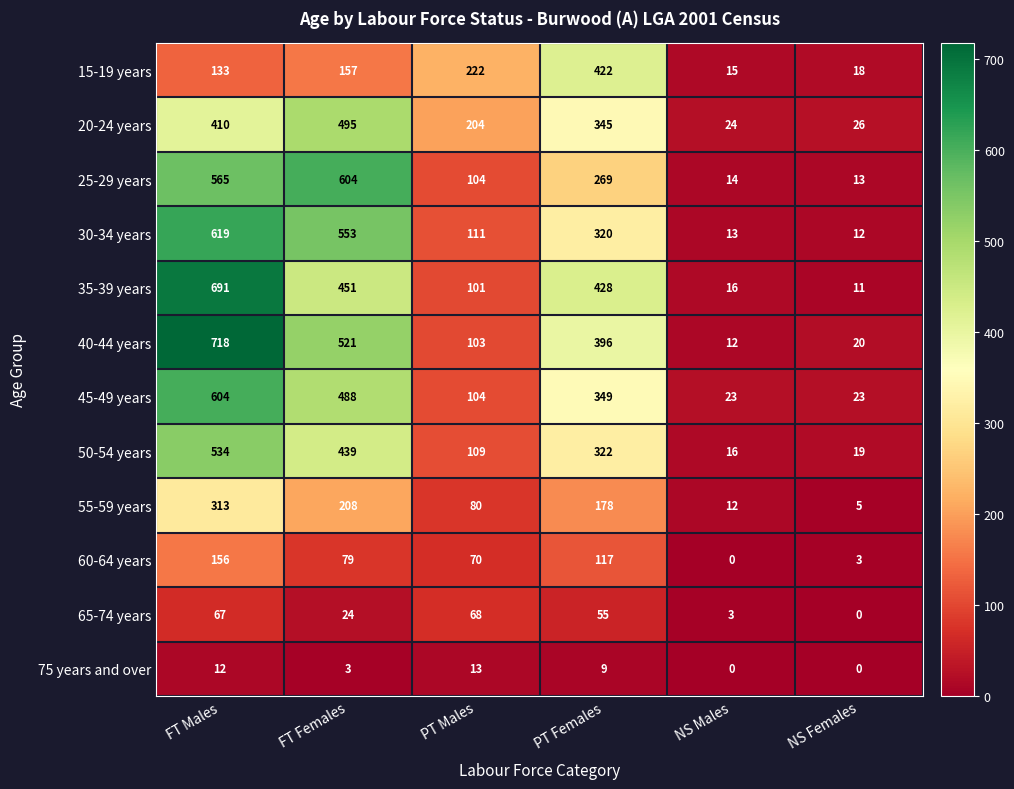

Which label corresponds to the largest value in the chart?

FT Males